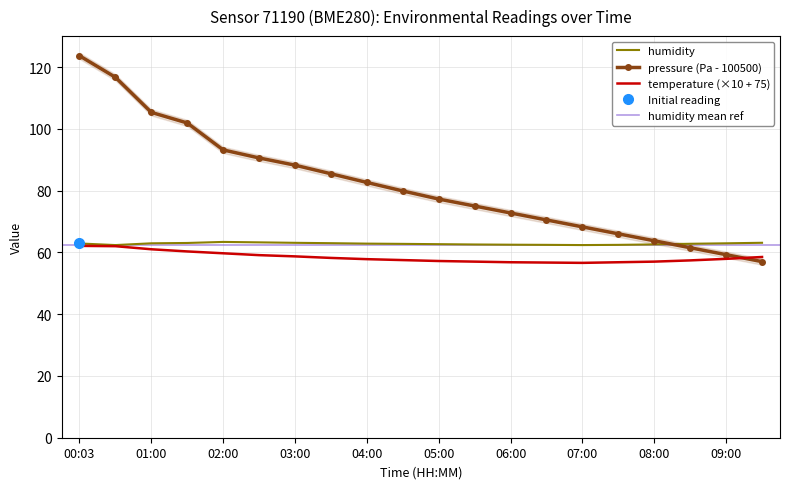

Rank the series by their maximum value, from lowest to highest.

temperature, humidity, pressure_scaled